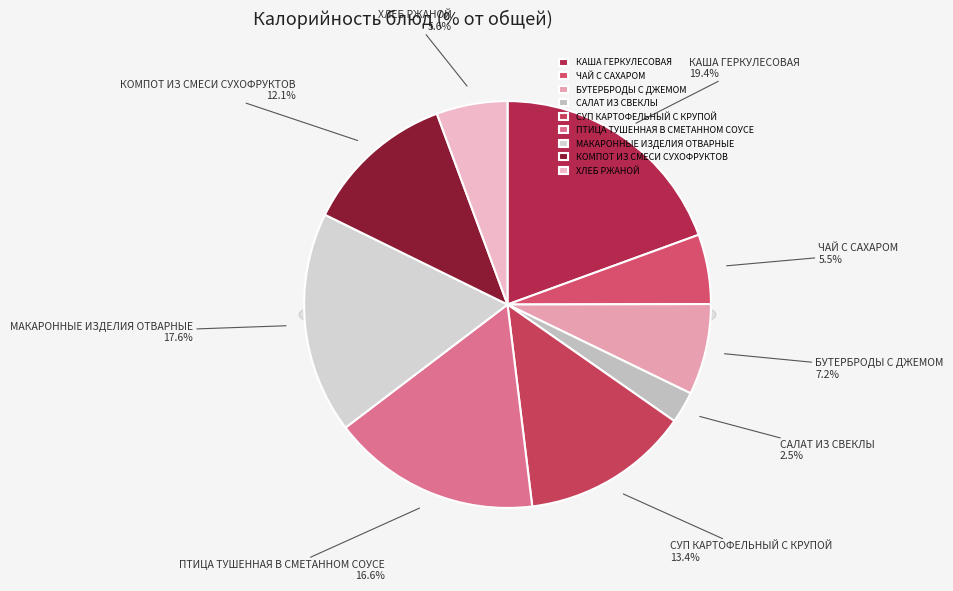

Do САЛАТ ИЗ СВЕКЛЫ and МАКАРОННЫЕ ИЗДЕЛИЯ ОТВАРНЫЕ together represent more than half of the pie?

No